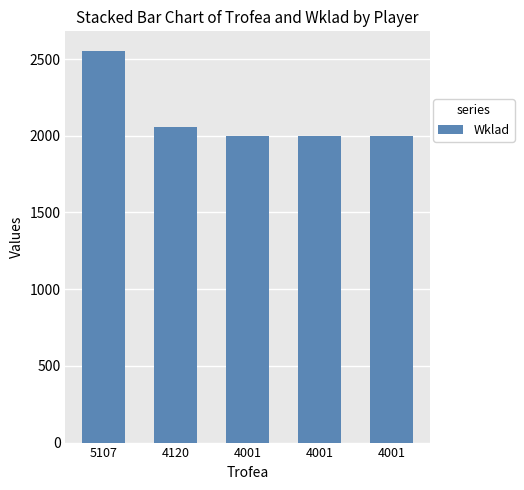

What is the difference between the maximum and second lowest values?

553